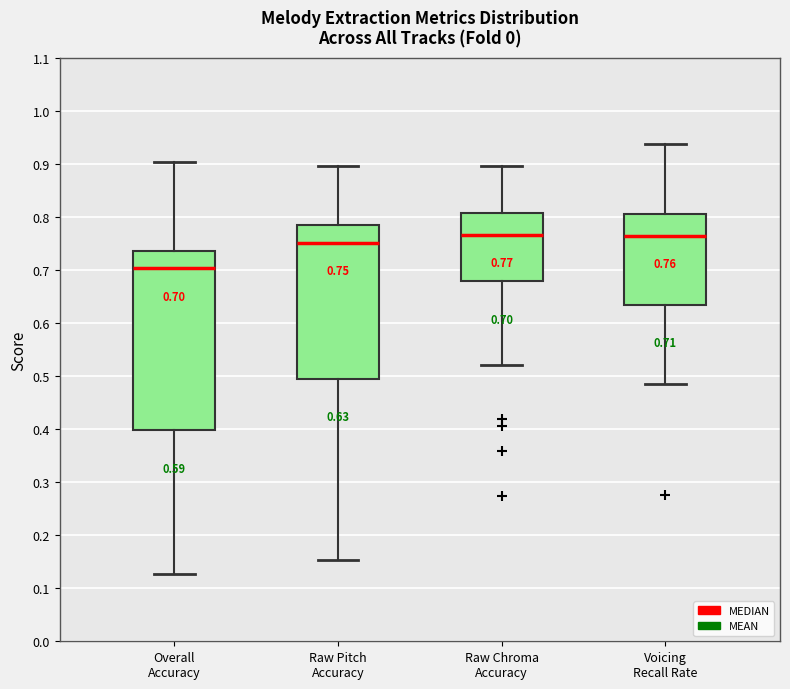

Comparing the boxes themselves (not the whiskers), which one is the tallest?

Overall Accuracy